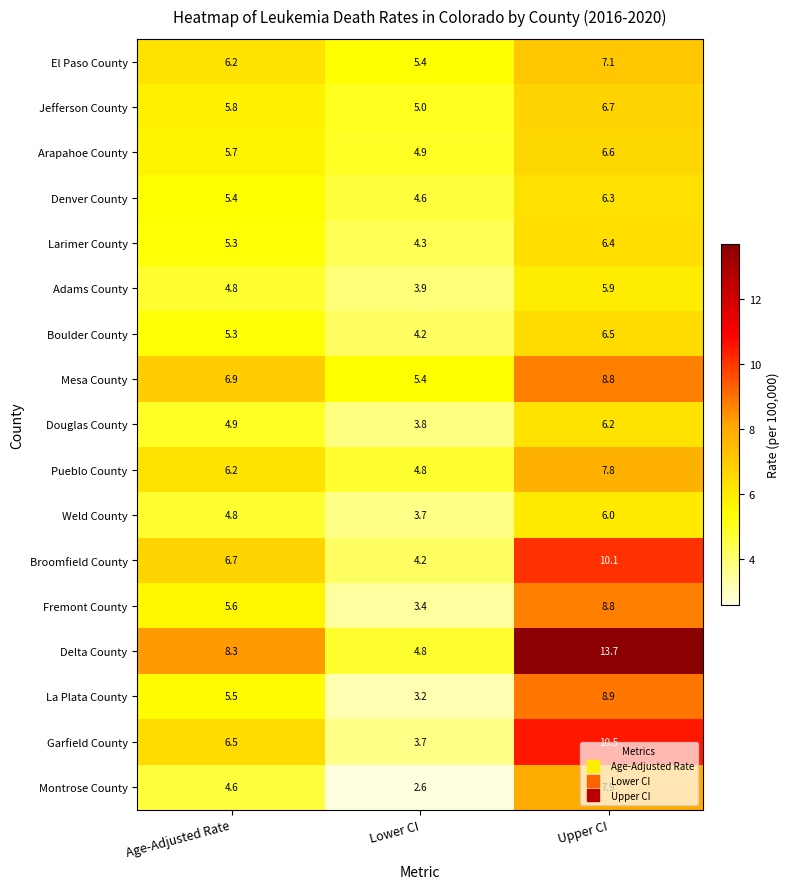

The Garfield County series shows 6.5 at Age-Adjusted Rate. True or false?

True